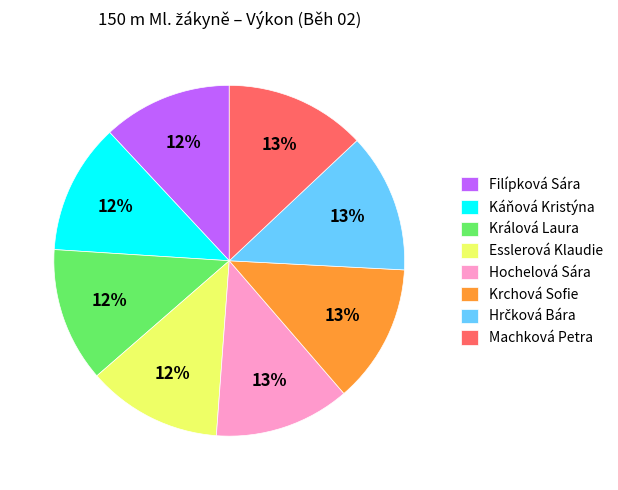

What percentage is the Králová Laura slice, to the nearest percent?

12%